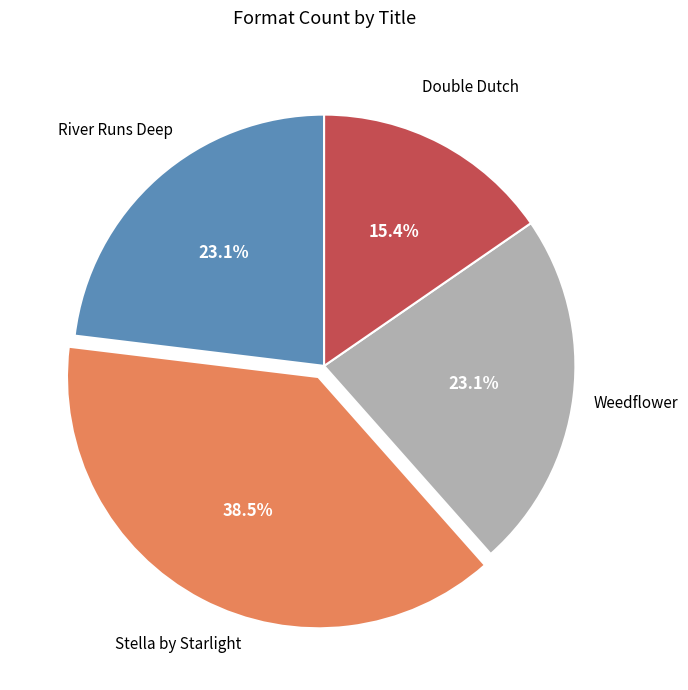

Count the number of slices in the pie.

4